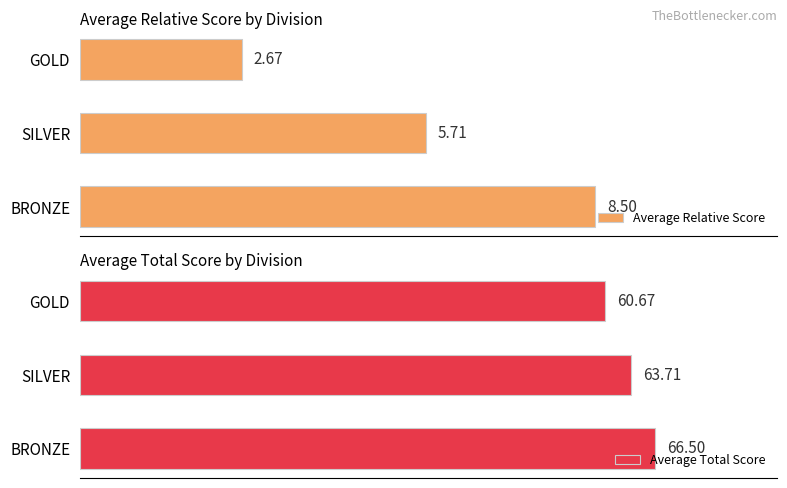

Rank the categories by Average Relative Score value from highest to lowest.

BRONZE, SILVER, GOLD